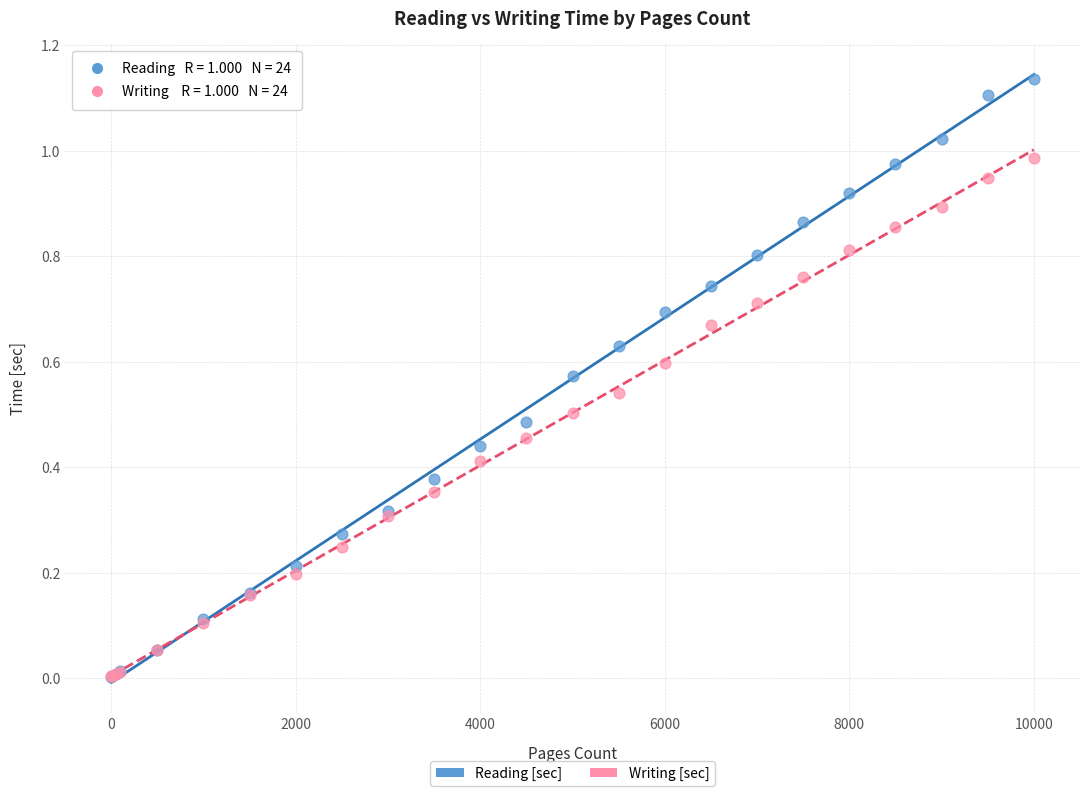

Which series contains the highest Y value?

Reading [sec]